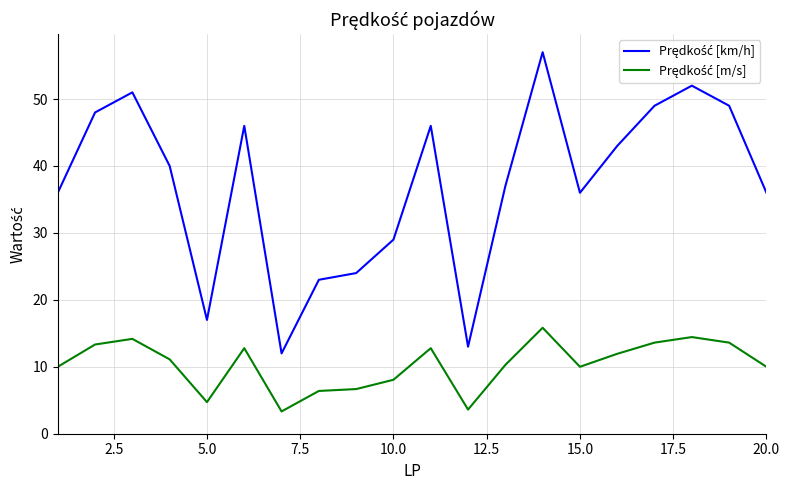

What is the smallest value displayed?

3.3